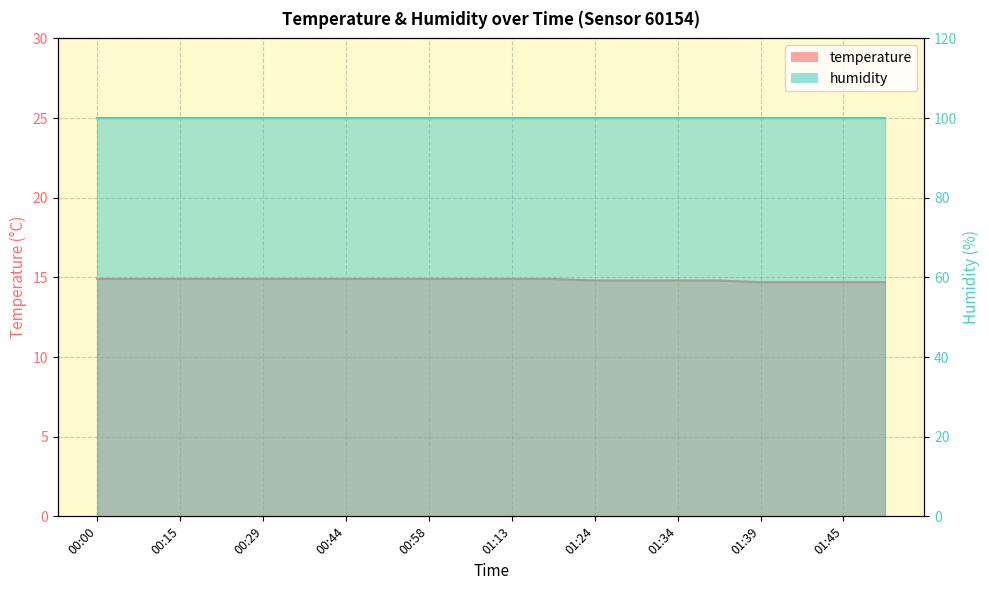

The chart shows a value of 14.9 at 00:58. True or false?

True